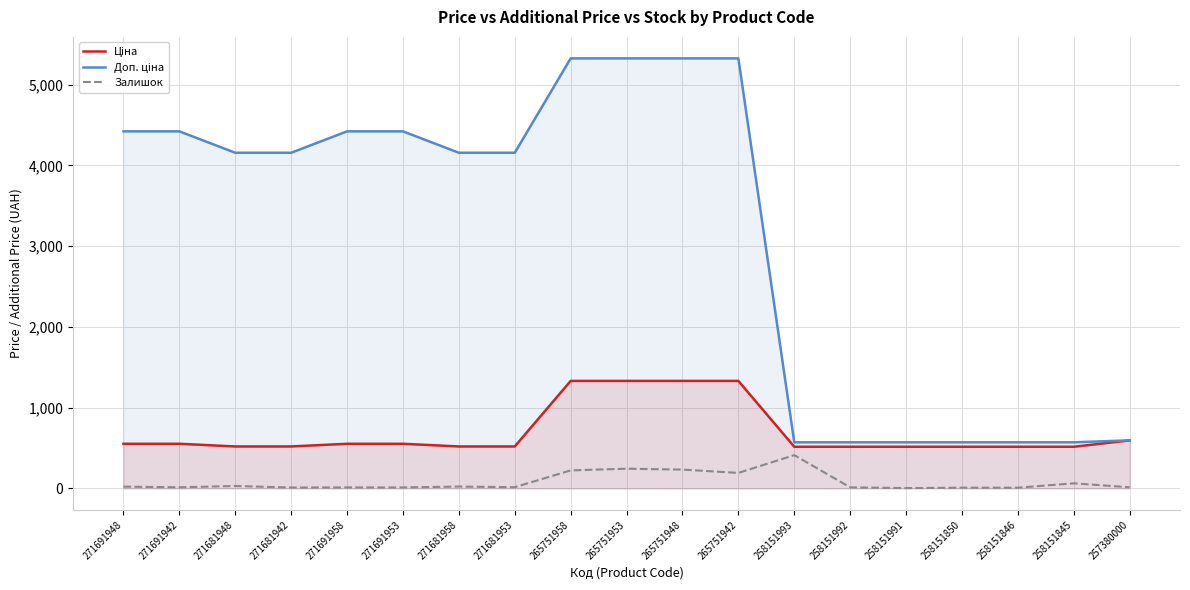

Does the chart display data point markers on the line(s)?

No